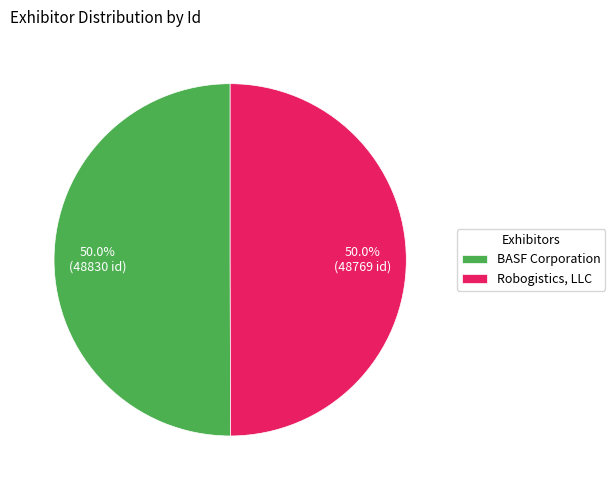

To the nearest percent, what is the combined percentage of Robogistics, LLC and BASF Corporation?

100%